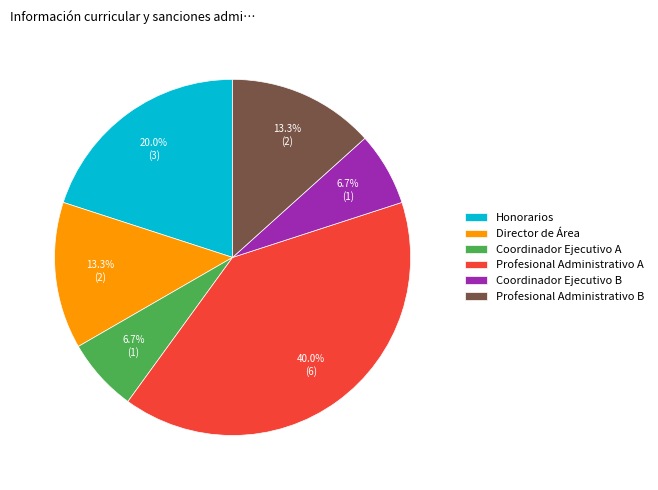

What percentage do Coordinador Ejecutivo B and Profesional Administrativo B together represent?

20.0%